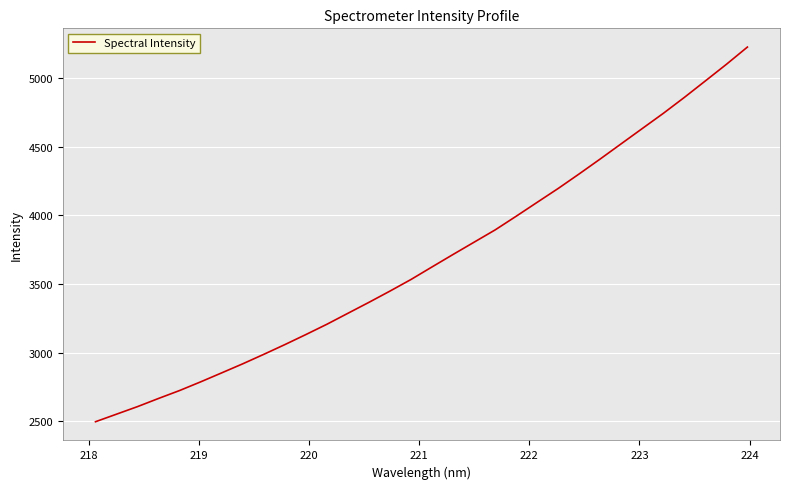

What is the smallest value displayed?

2498.0